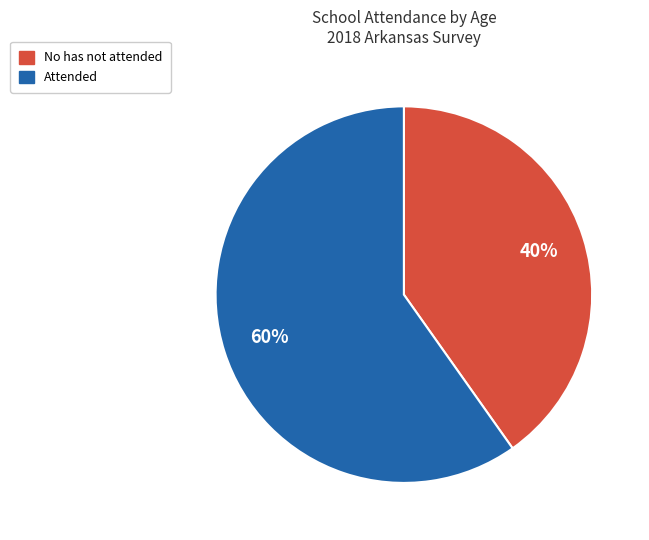

How many segments does this pie chart have?

2